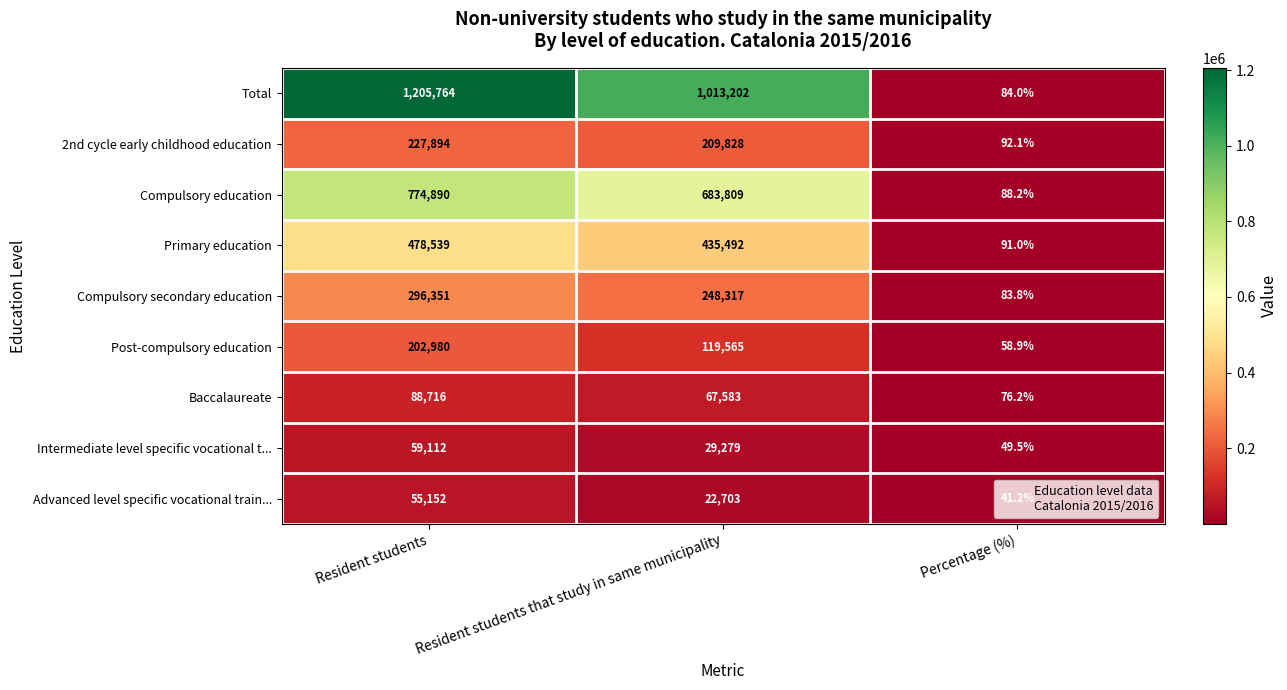

Which series has the widest spread of values?

Total